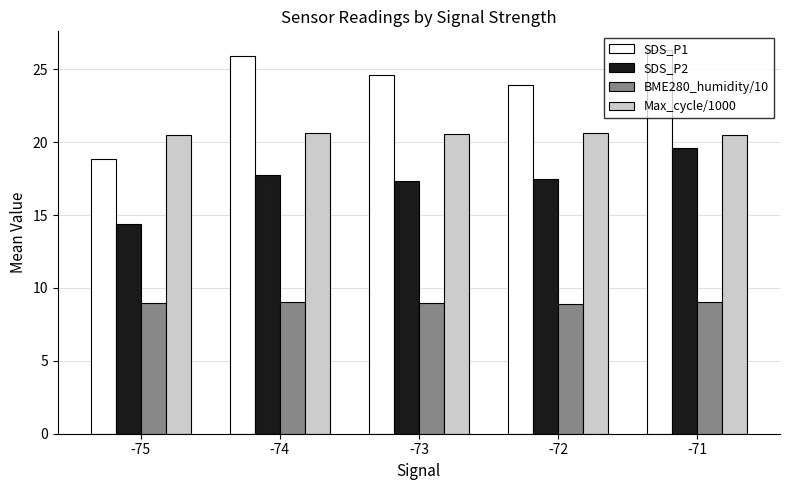

What is the average value of the SDS_P1 series?

23.9